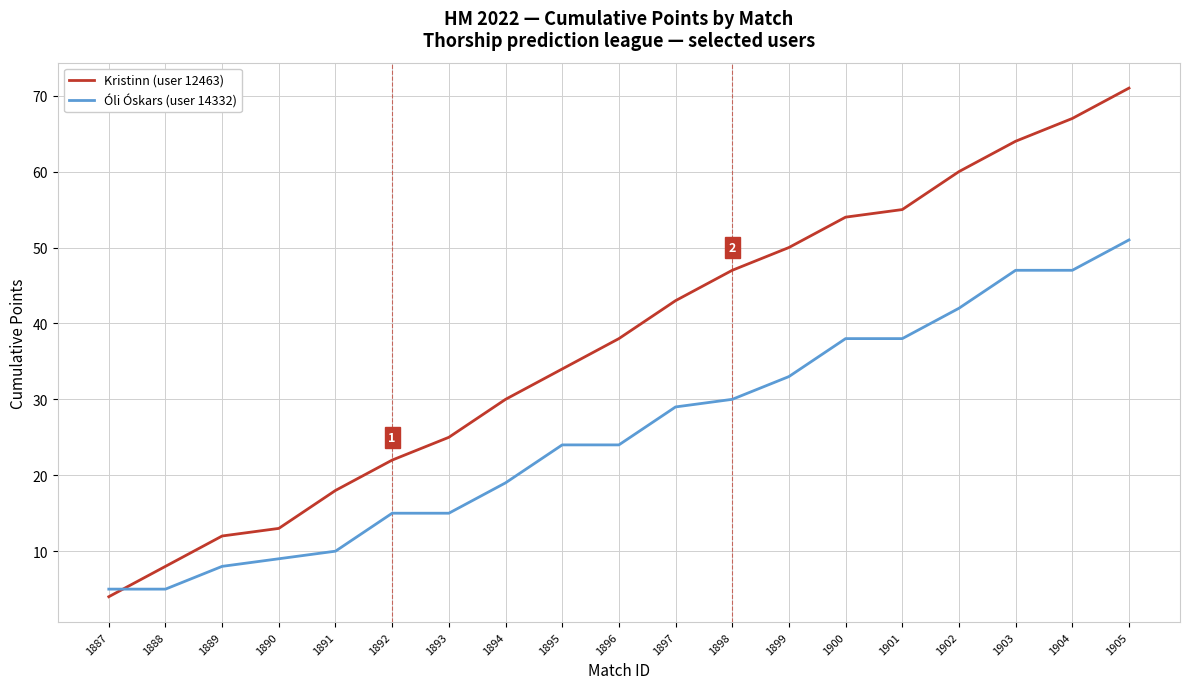

Rank the series by their average value, from highest to lowest.

Kristinn (user 12463), Óli Óskars (user 14332)